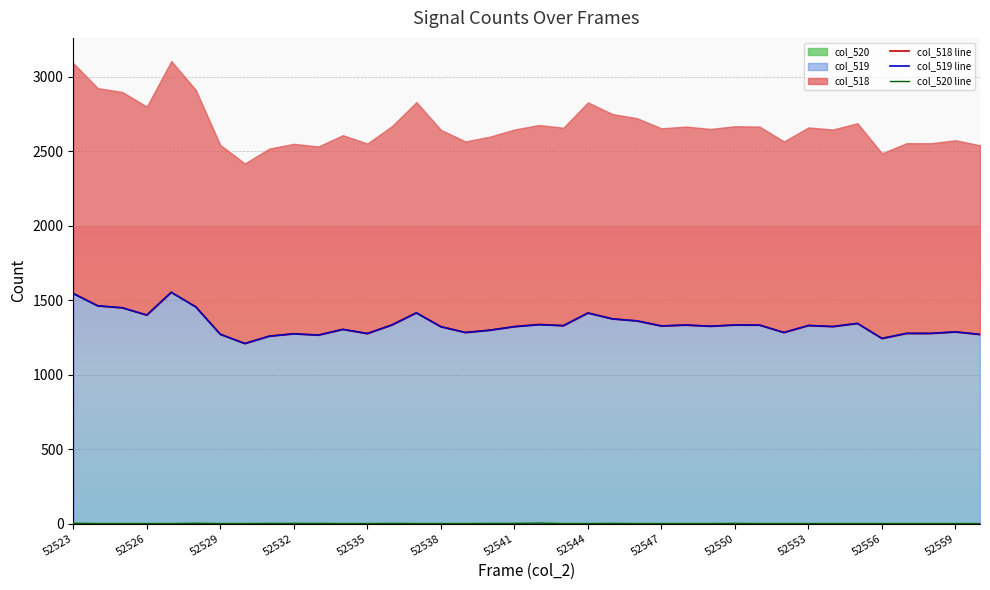

How many positive values does the col_520 line series have?

11